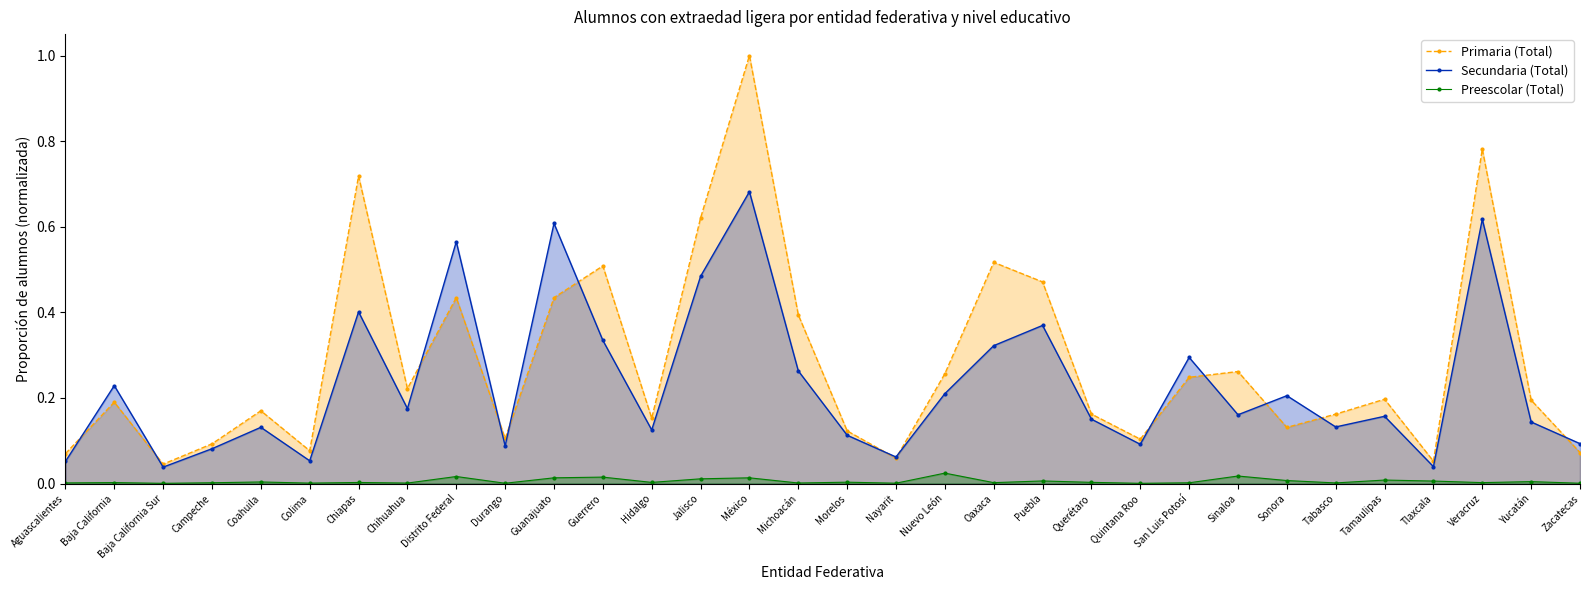

Which series has the largest total across all categories?

Primaria (Total)